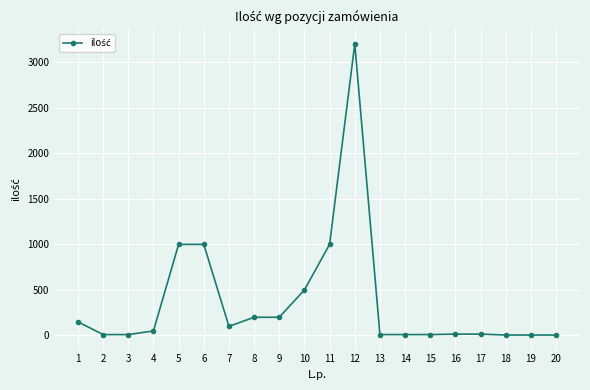

What is the change in value from 1 to 6?

+850